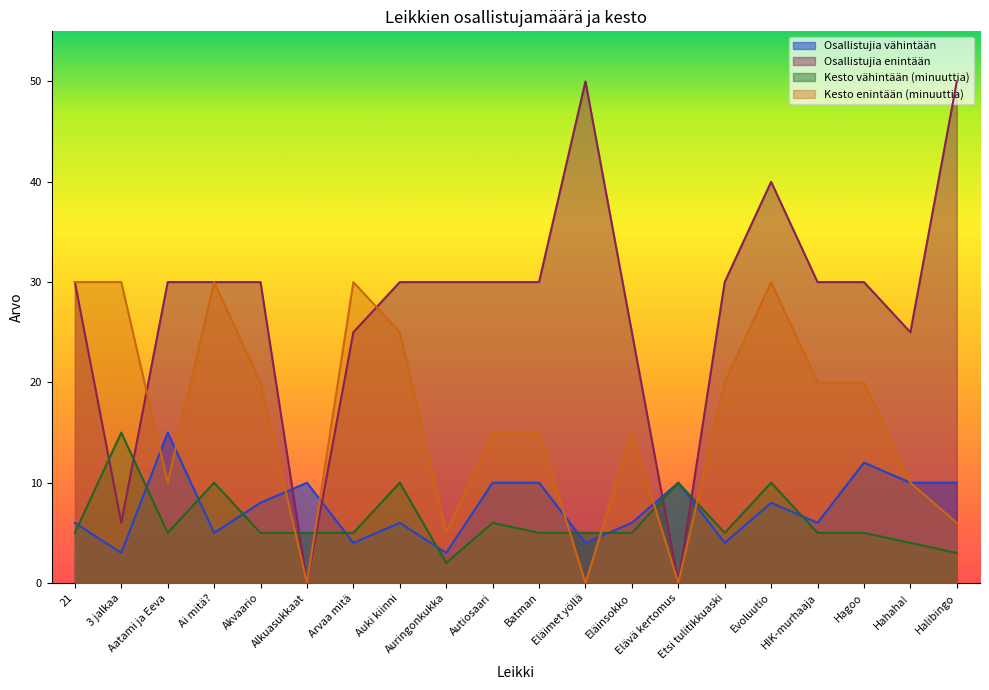

In Osallistujia enintään, how many points are lower than both neighbors (excluding endpoints)?

4